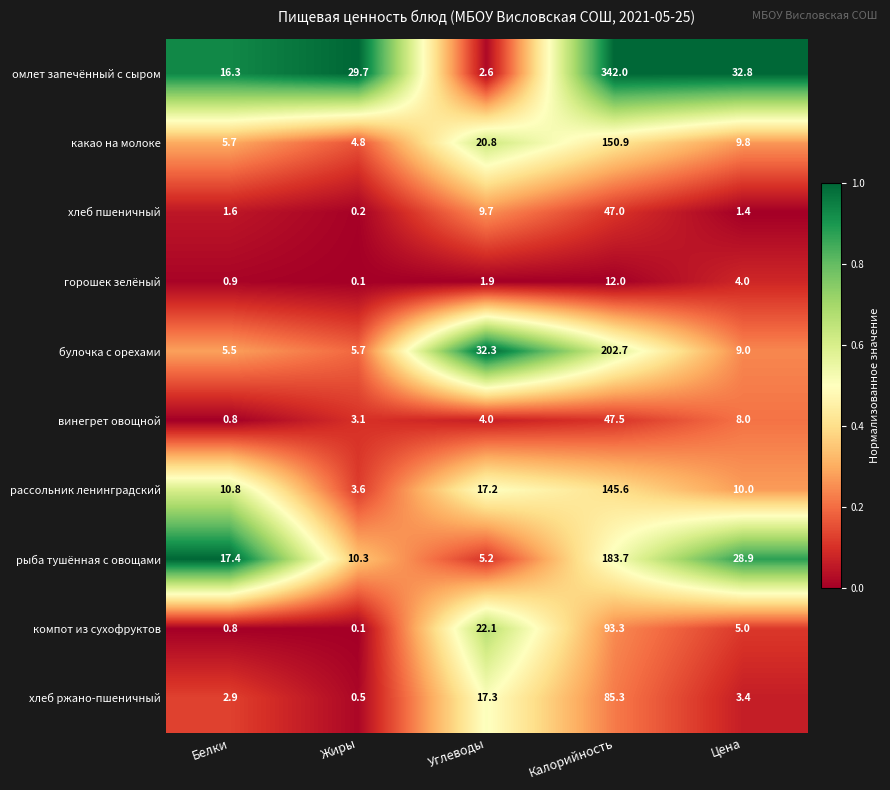

Rank the series by their maximum value, from lowest to highest.

горошек зелёный, хлеб пшеничный, винегрет овощной, хлеб ржано-пшеничный, компот из сухофруктов, рассольник ленинградский, какао на молоке, рыба тушённая с овощами, булочка с орехами, омлет запечённый с сыром